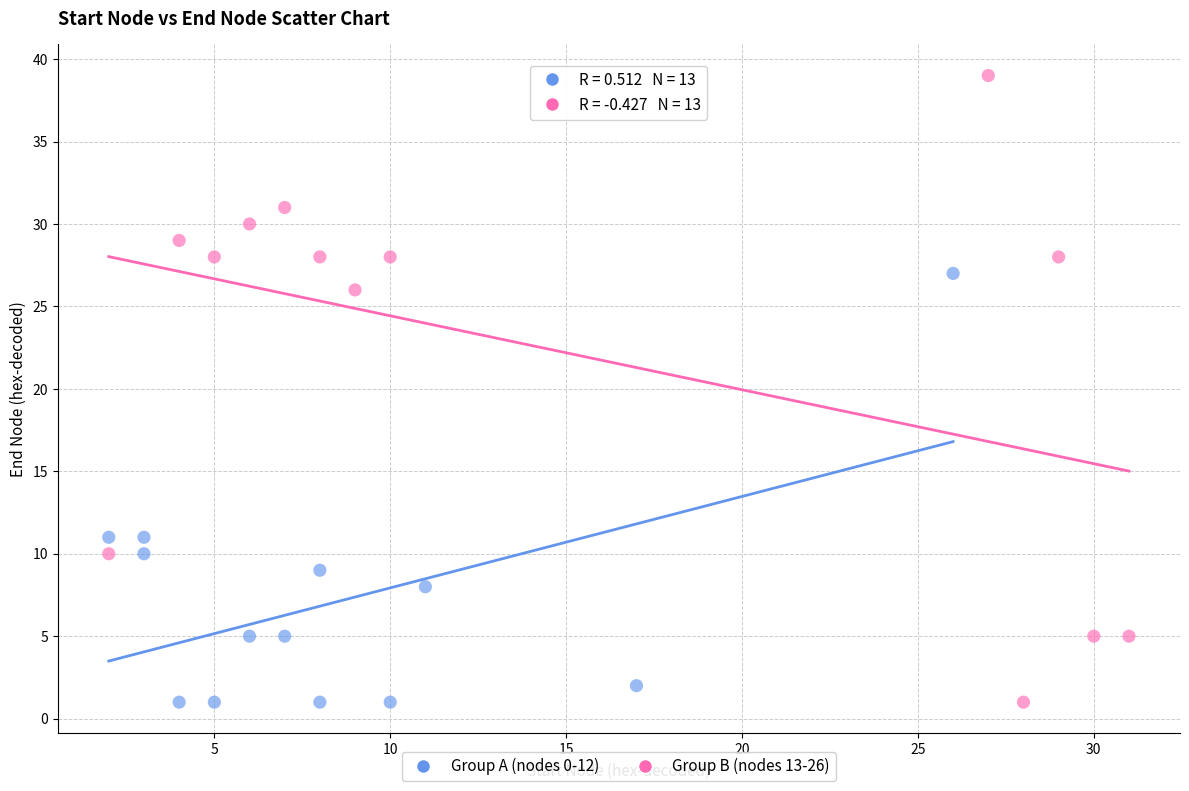

Which series reaches the maximum Y coordinate?

Group B (nodes 13-26)